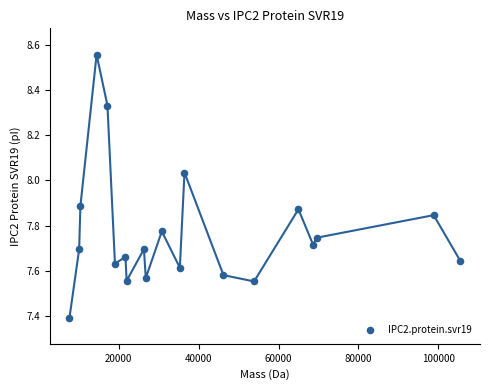

What is the range of X values (max minus min)?

97857.2